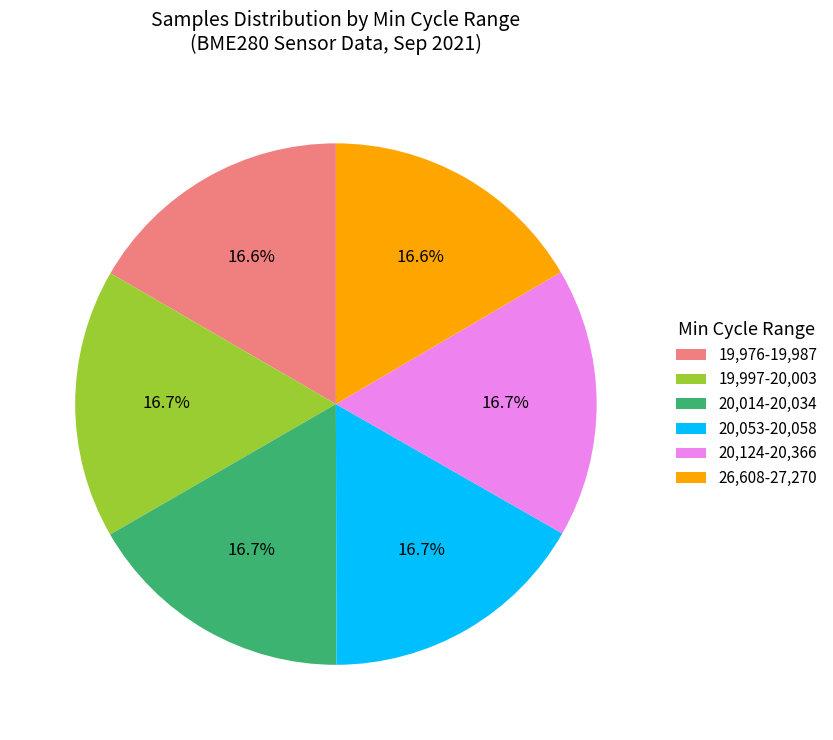

What is the ratio of the value at 20,053-20,058 to the value at 26,608-27,270?

1.0